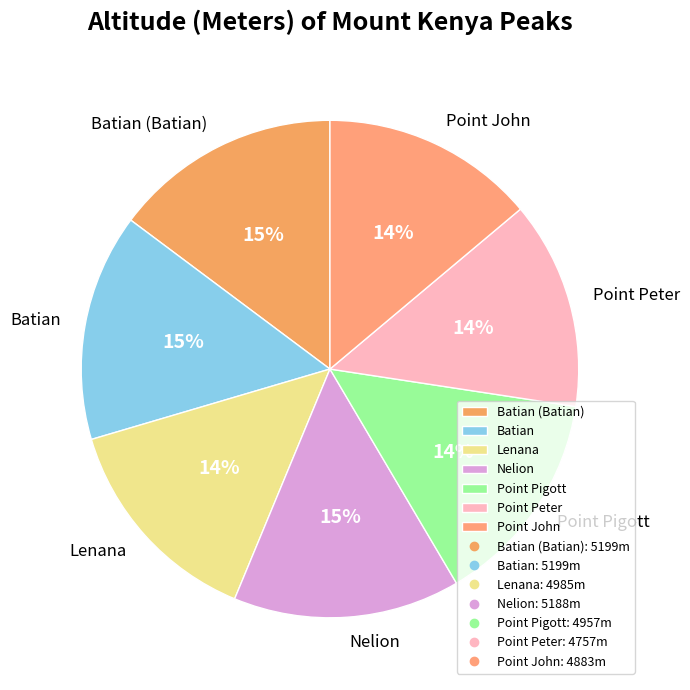

Is it true that Batian (Batian) is 29% of the pie?

False